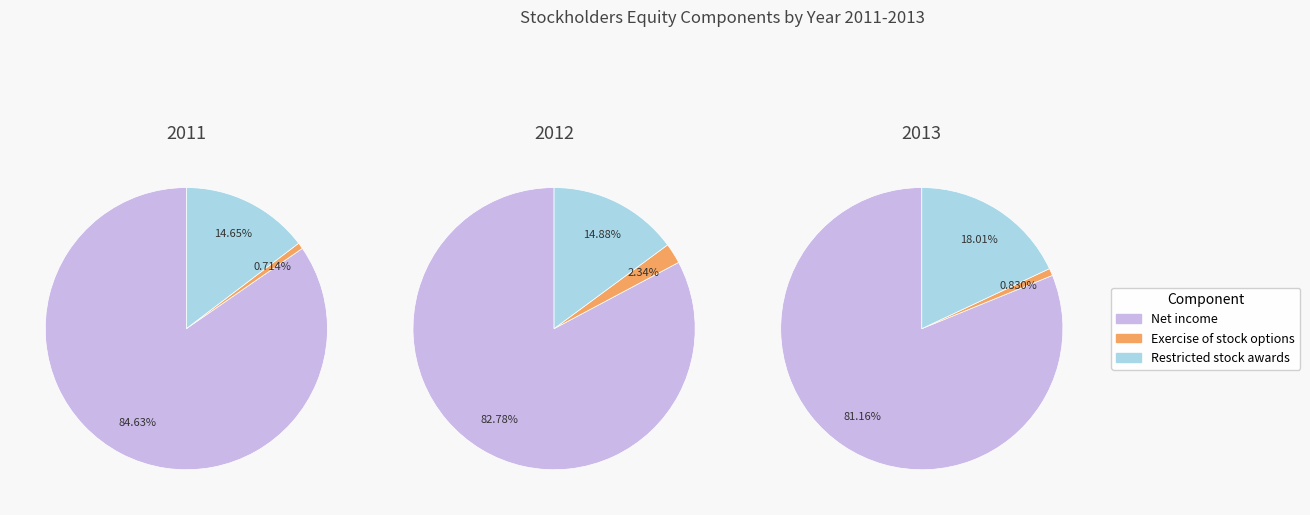

Is there any slice that represents more than half of the pie?

Yes